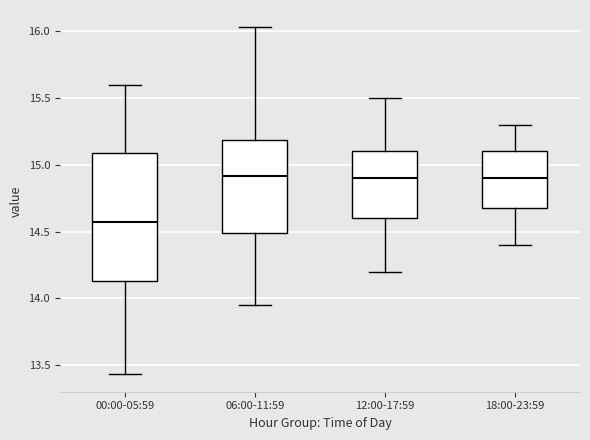

Where is the lower edge of the box for 06:00-11:59 on the y-axis? The values are not printed on the chart, so give them approximately, as read against the axis.

14.50